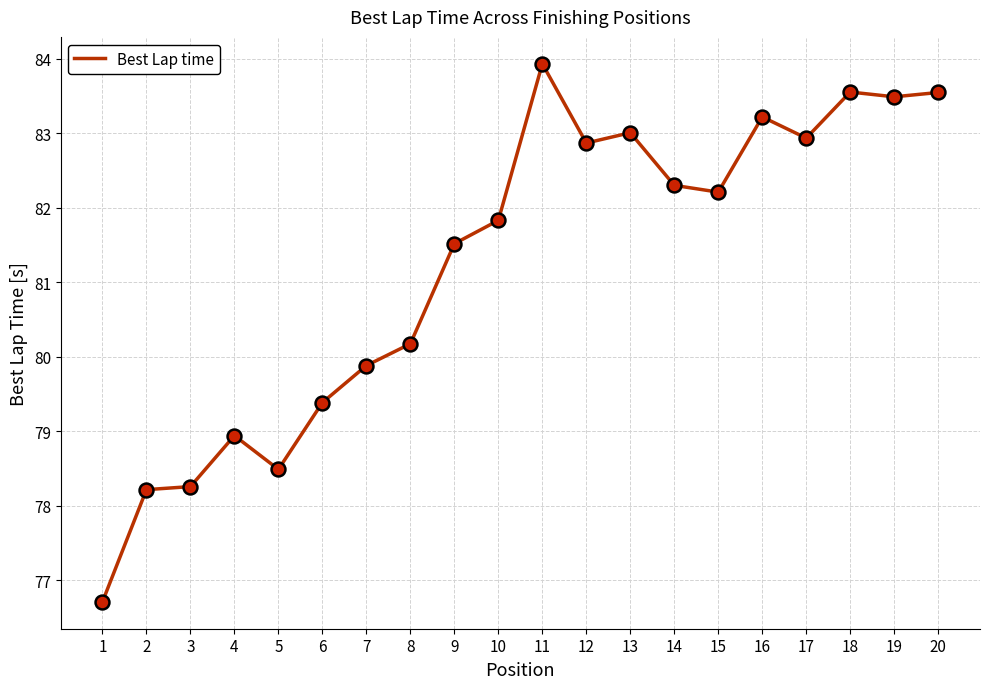

Is it true that the value at 5 is 78.5?

True